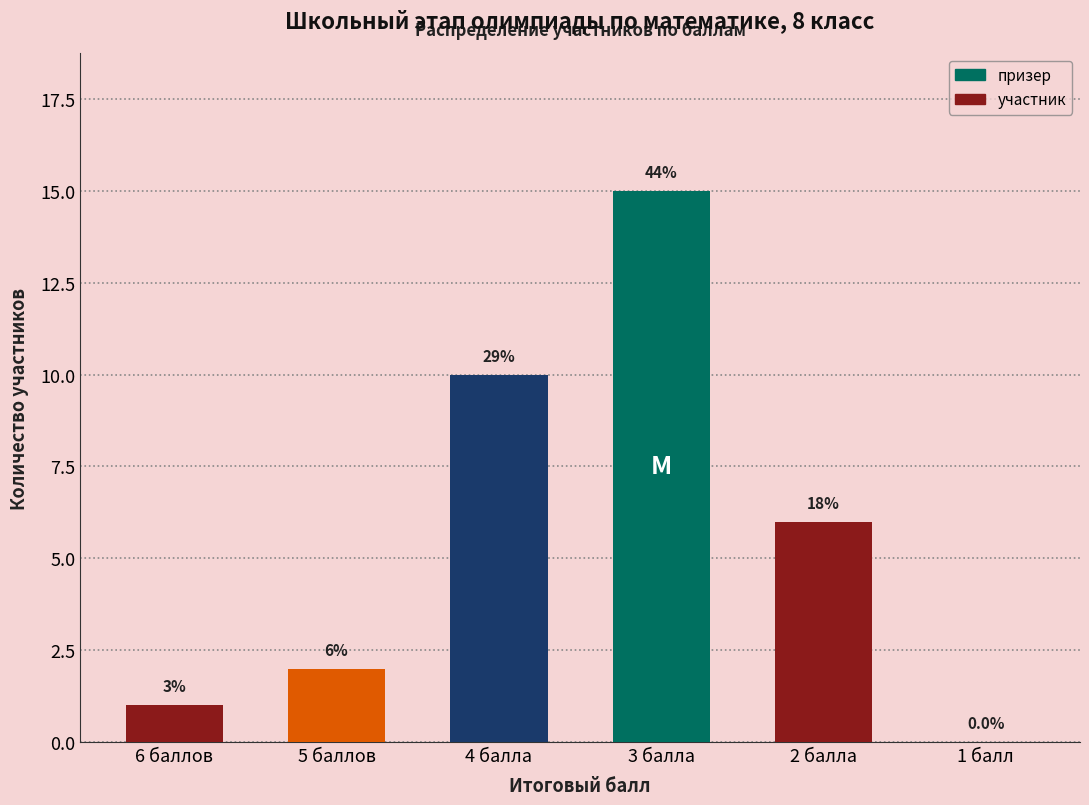

Are the bars horizontal?

No